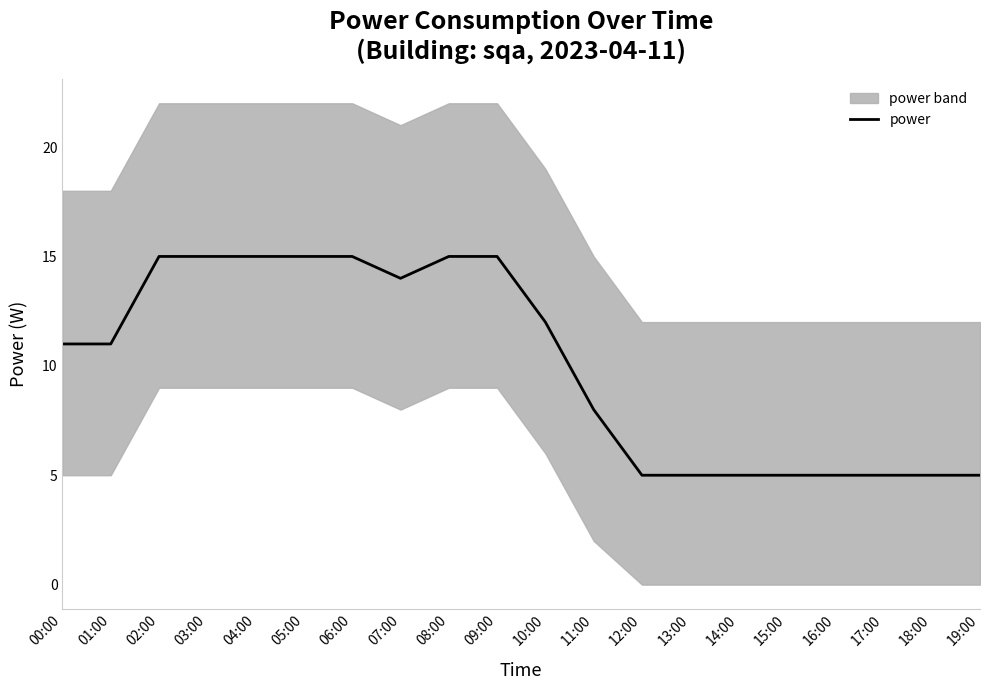

Approximately how many times larger is the value at 13:00 compared to 16:00?

1.0